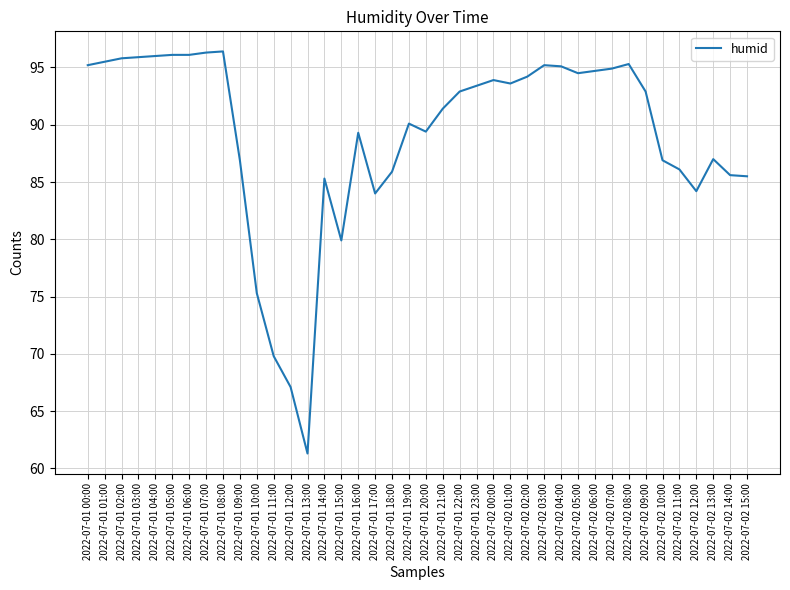

True or false: the data shows 94.7 at 2022-07-02 06:00.

True